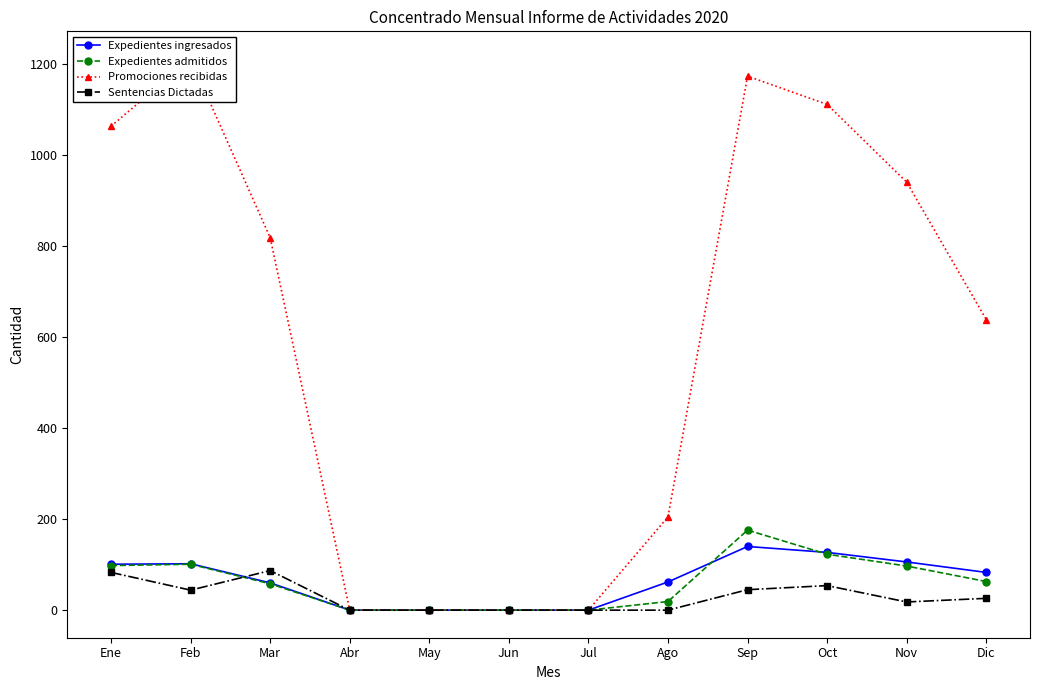

What is the label of the 2nd point from the left?

Feb